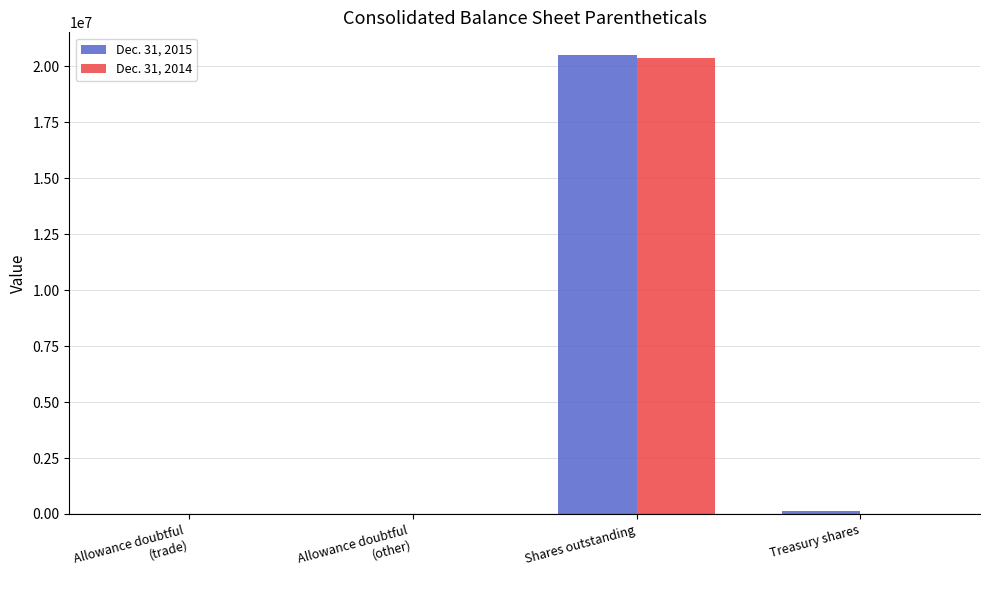

What is the difference between the Dec. 31, 2014 values at Shares outstanding and Allowance doubtful
(other)?

20371235